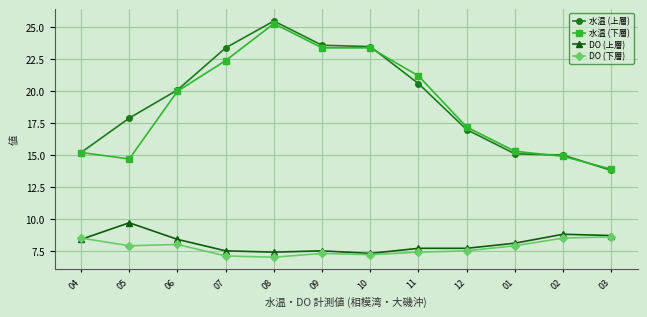

True or false: DO (下層) and 水温 (上層) intersect in this chart.

False